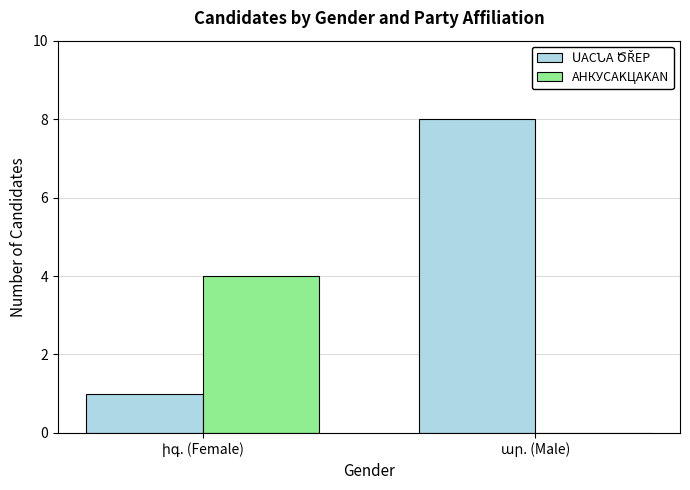

How many distinct data groups are displayed?

2